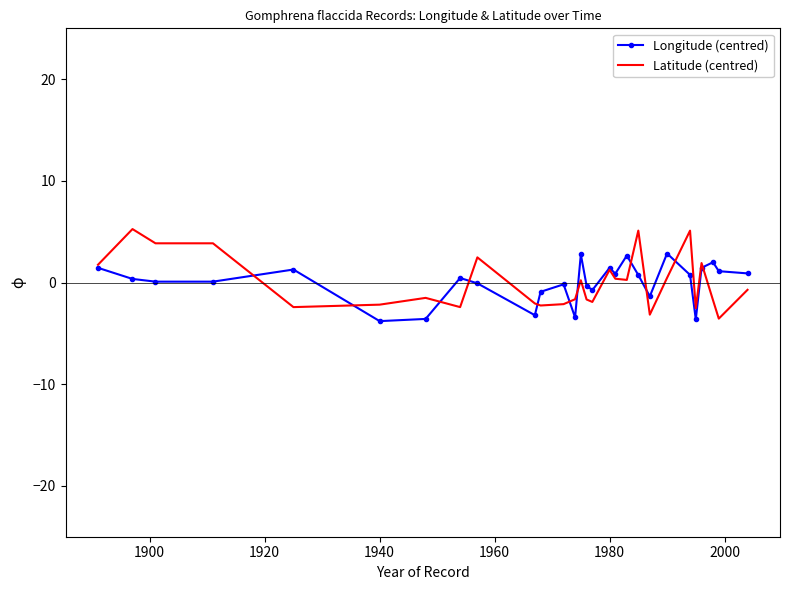

What is the highest value of the Latitude (centred) series?

5.3